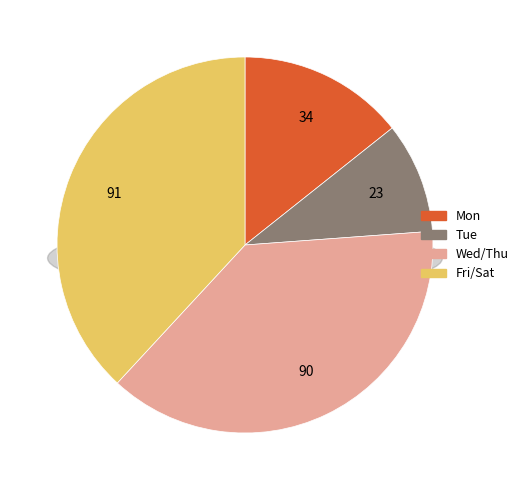

Is there a majority slice in this chart?

No